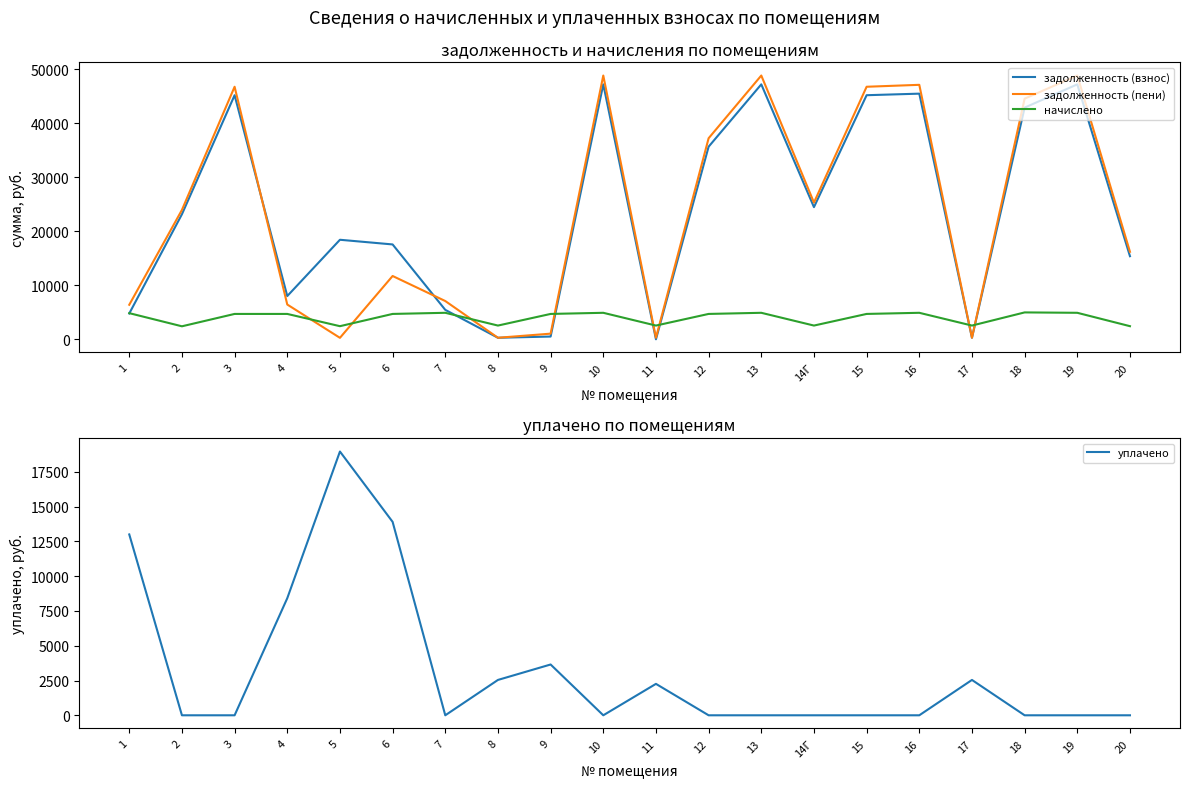

What is the label of the 2nd point from the right?

19